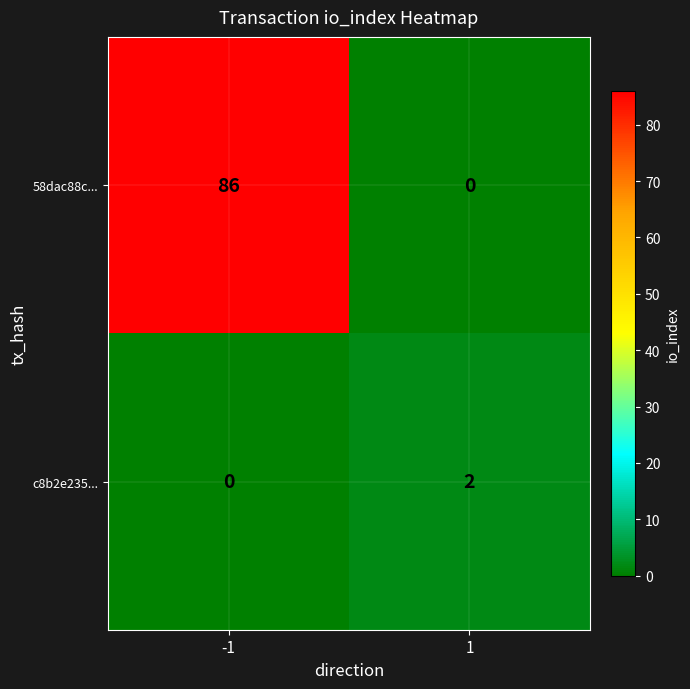

Which series changed the most between -1 and 1?

58dac88c...